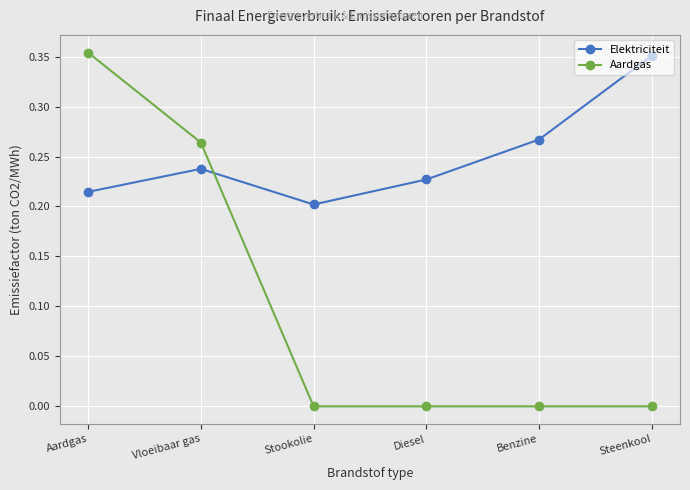

At how many categories does at least one series exceed 0?

6